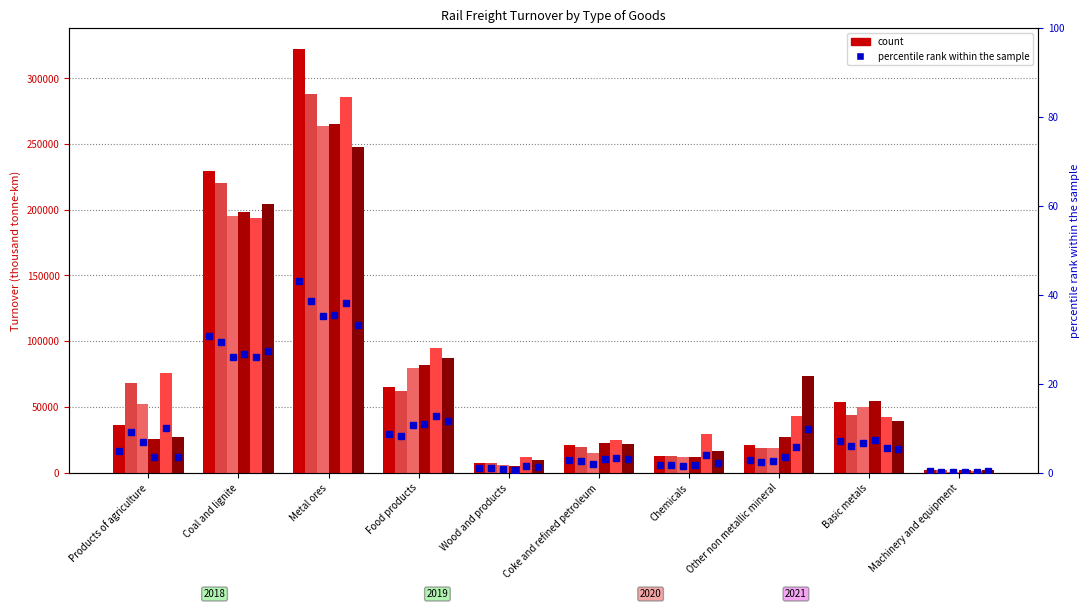

What is the label of the 3rd bar from the right?

Other non metallic mineral